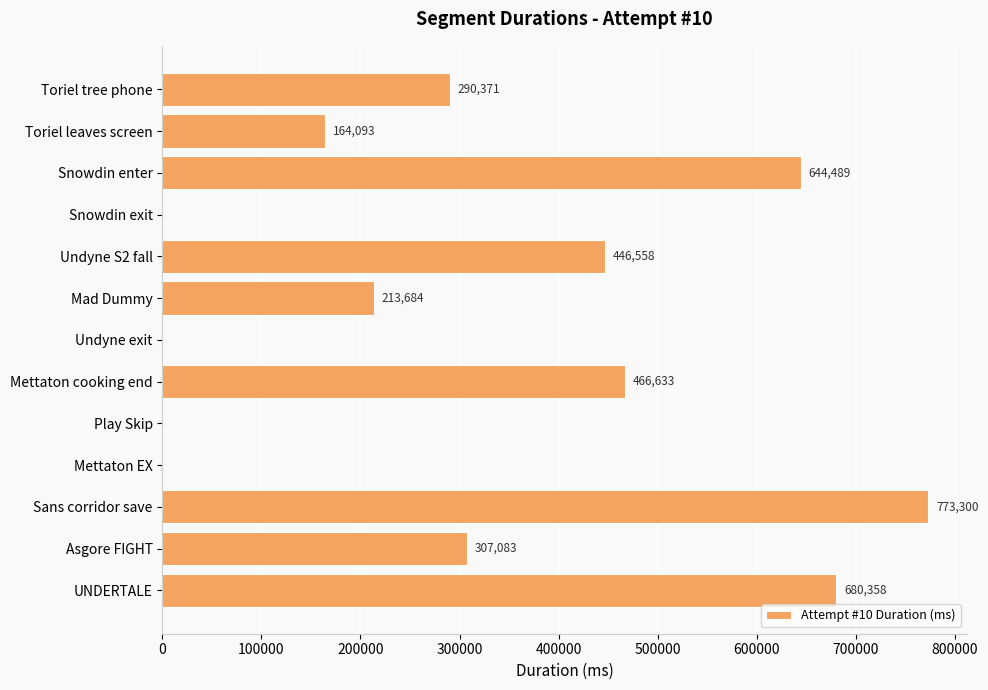

What is the sum of all values?

3986569